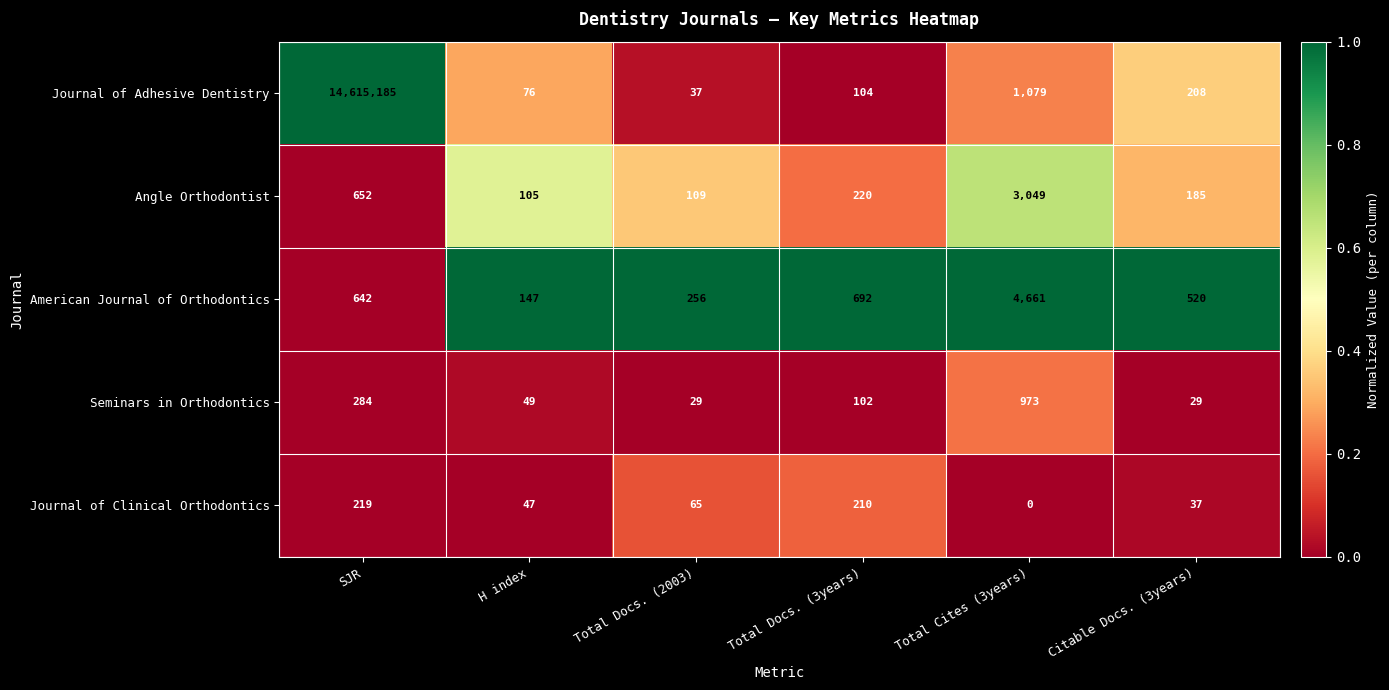

What is the maximum value shown in the chart?

14615185